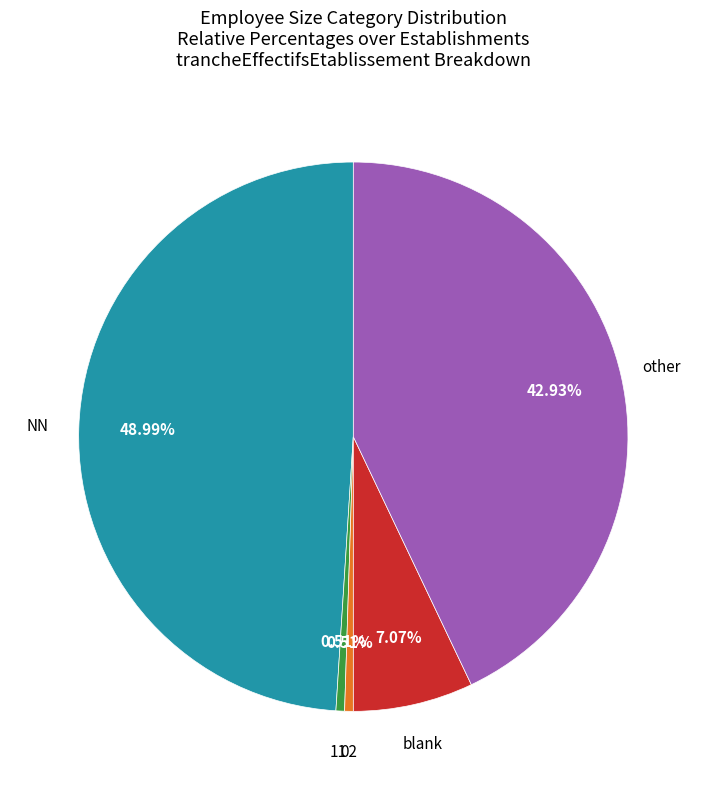

Does 02 account for over 50% of the chart?

No